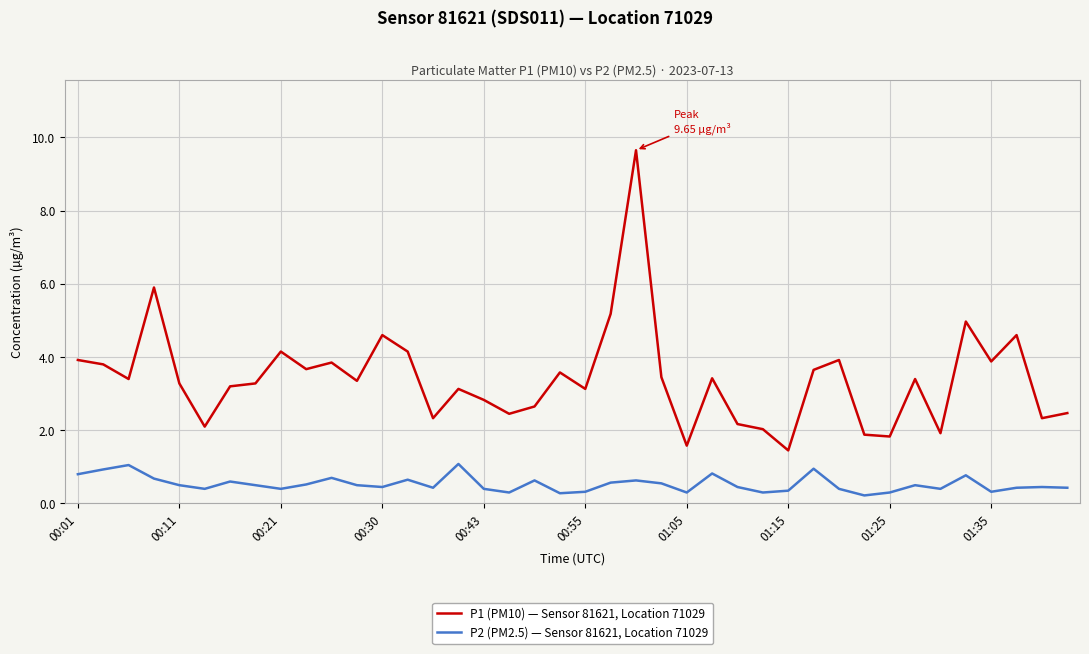

True or false: P1 (PM10) — Sensor 81621, Location 71029 and P2 (PM2.5) — Sensor 81621, Location 71029 intersect in this chart.

False